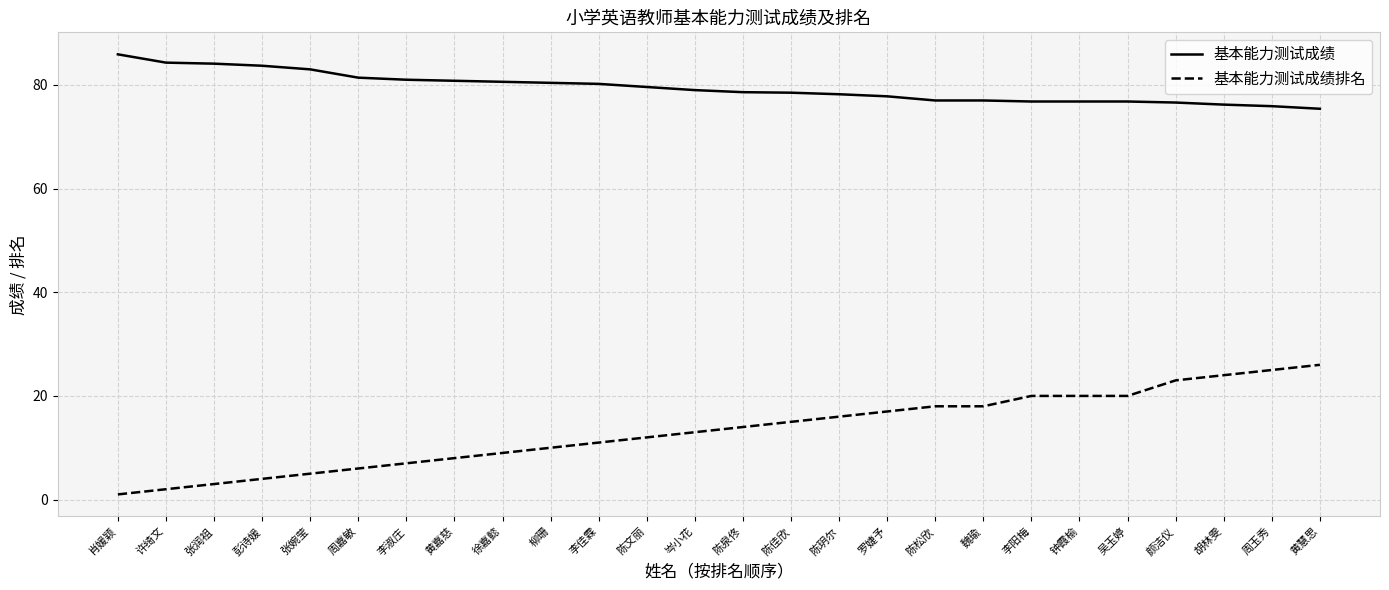

How many distinct data groups are displayed?

2